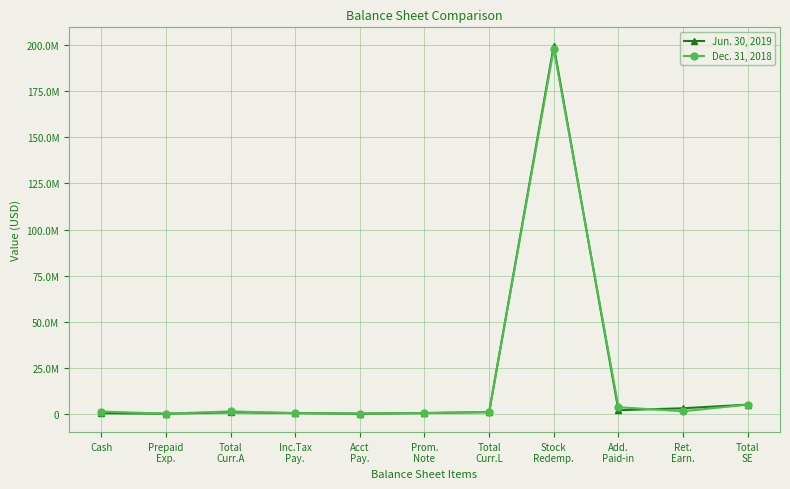

What are all the series names shown in the legend?

Jun. 30, 2019, Dec. 31, 2018